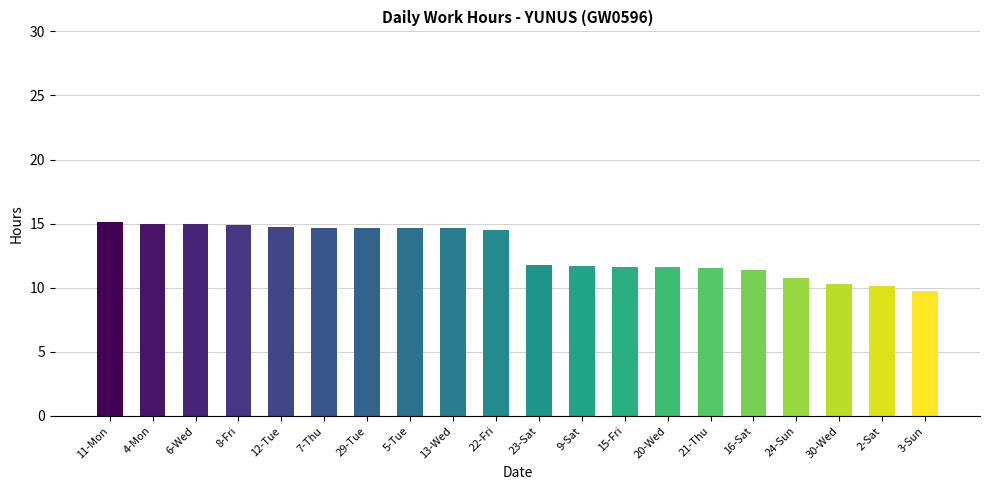

What is the label of the 2nd bar from the left?

4-Mon